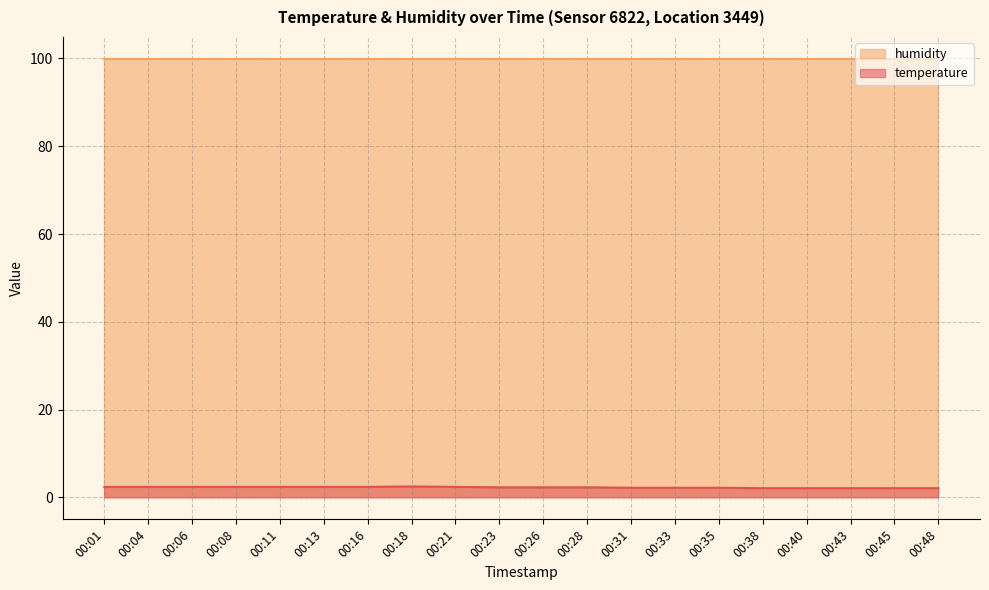

Read the value at 00:21.

2.4